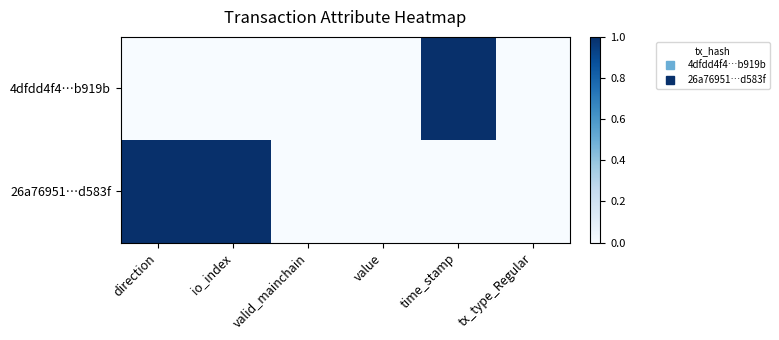

List the series in order of their peak value, lowest first.

4dfdd4f4…b919b, 26a76951…d583f